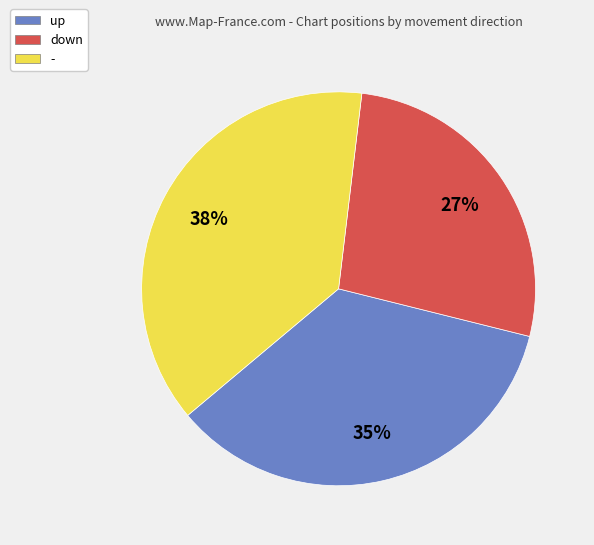

Between down and -, which is larger?

-